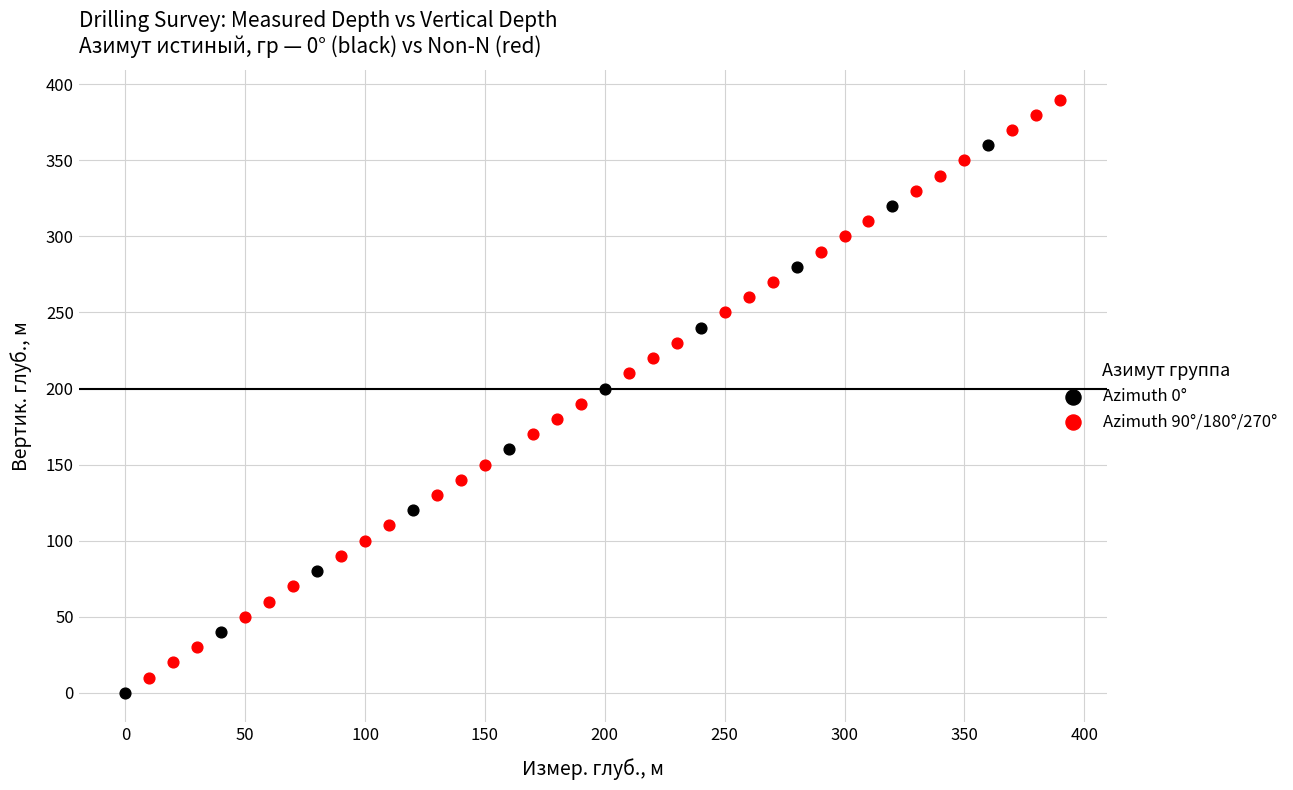

What are all the series names shown in the legend?

Azimuth 0°, Azimuth 90°/180°/270°